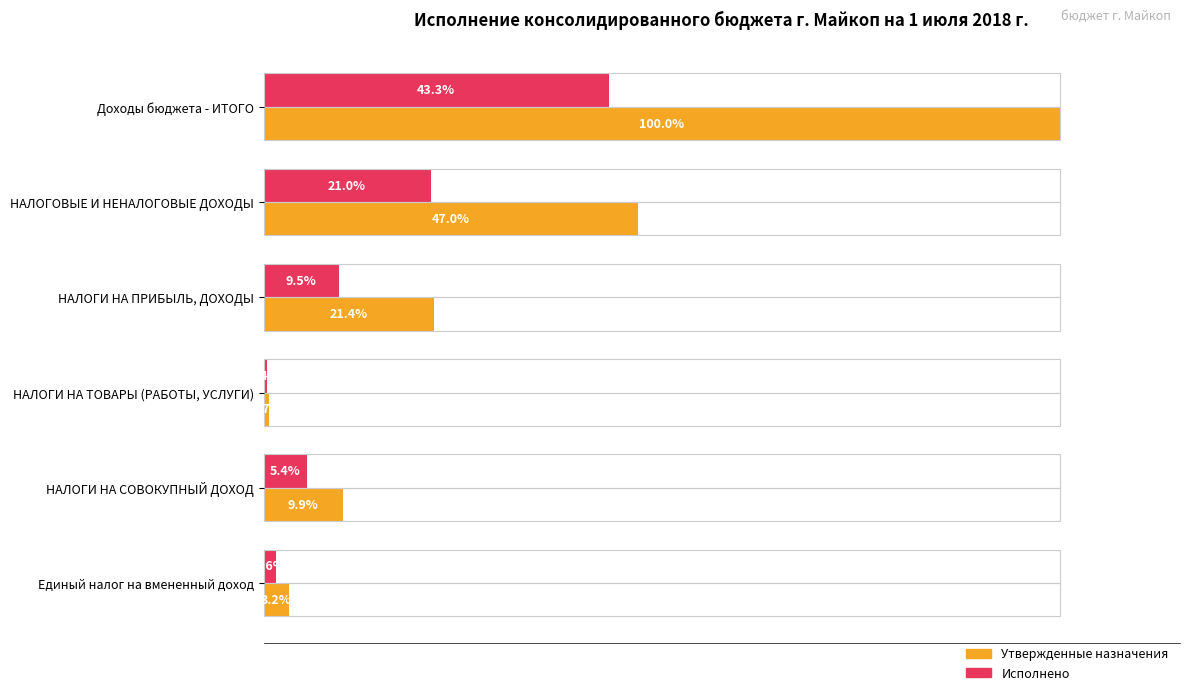

Which series has the largest range (max minus min)?

Утвержденные назначения